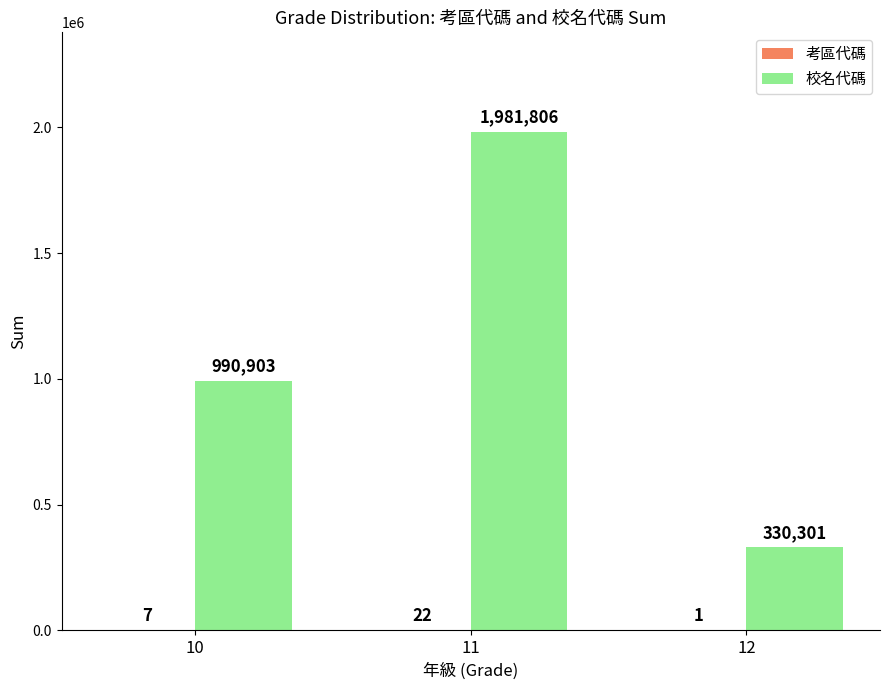

The value of 校名代碼 at 12 is 579786. True or false?

False